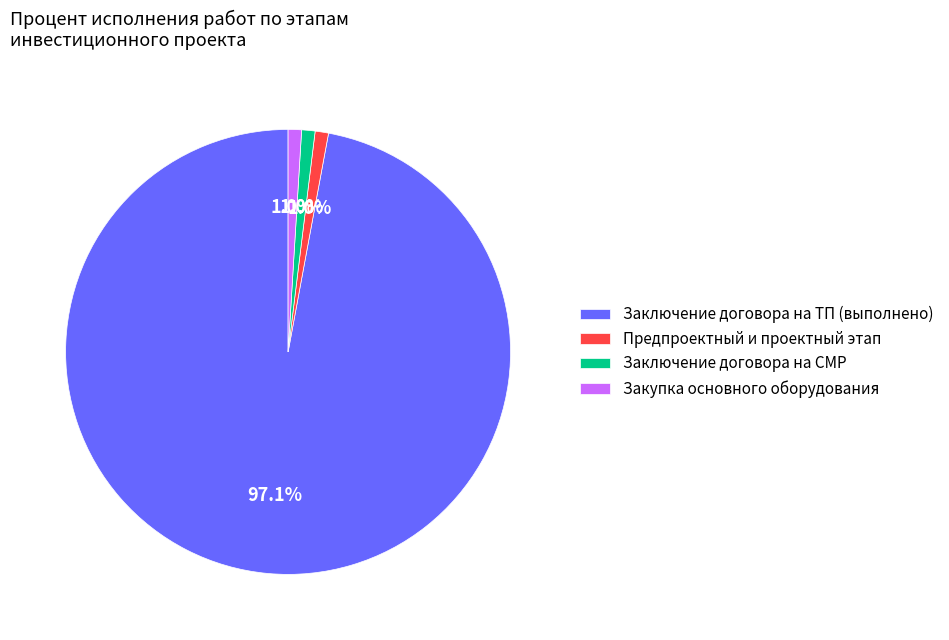

Is there a majority slice in this chart?

Yes